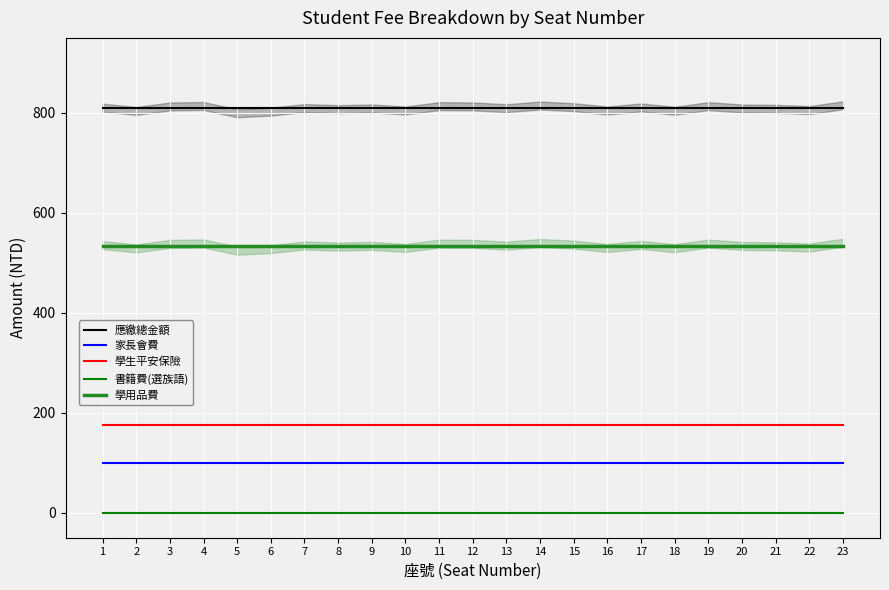

What is the lowest value of the 應繳總金額 series?

809